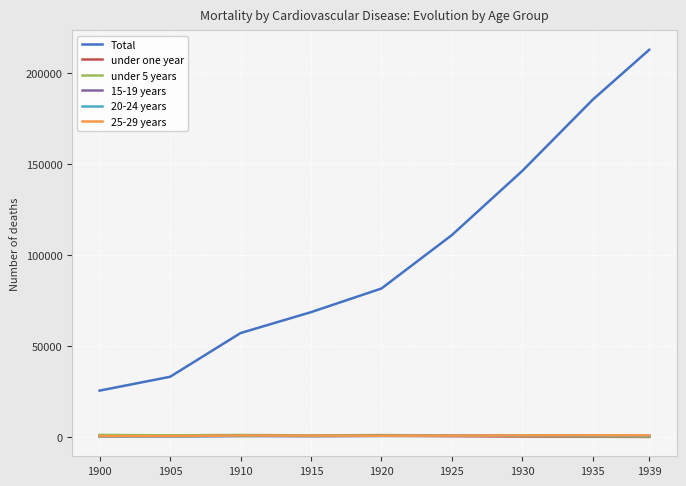

Which series has the largest total across all categories?

Total